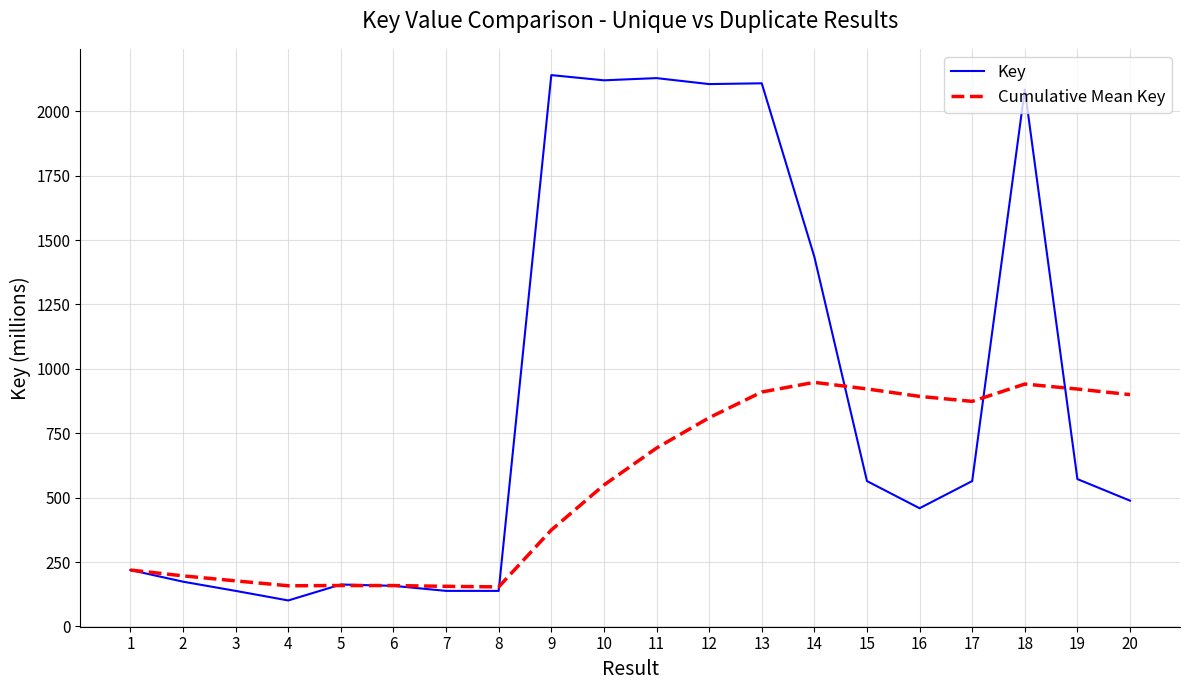

What value does the Cumulative Mean Key series have at 5?

158.7